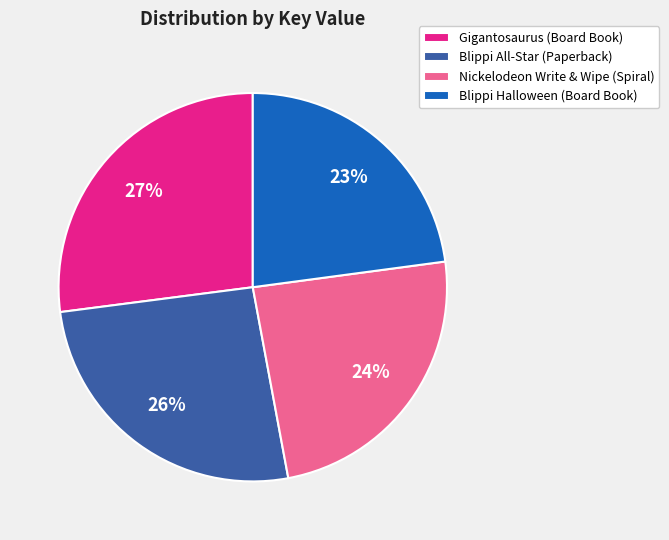

How many segments does this pie chart have?

4